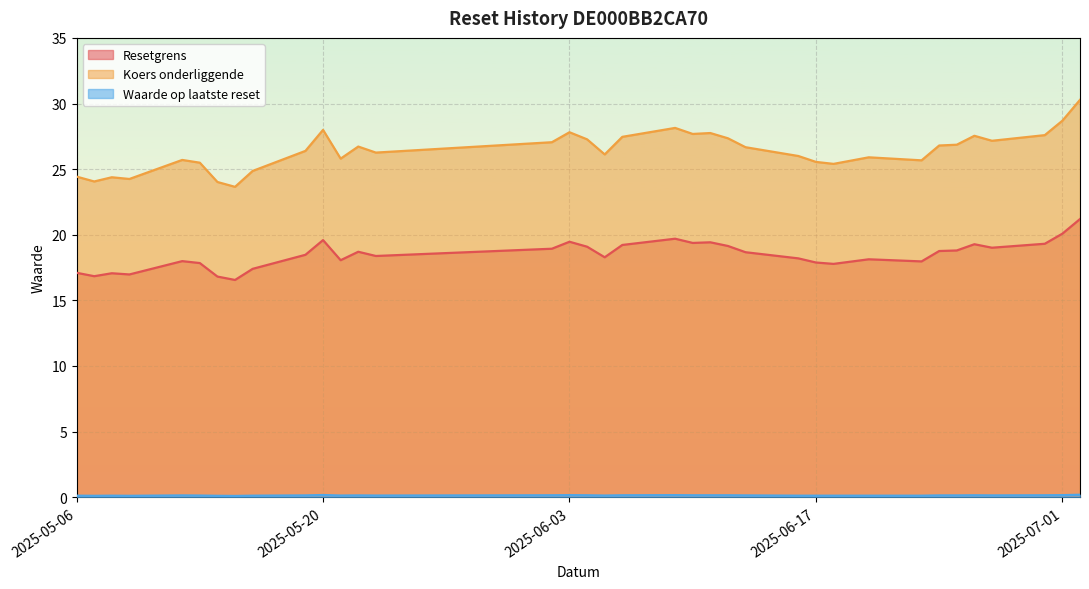

Which series has the largest range (max minus min)?

Koers onderliggende